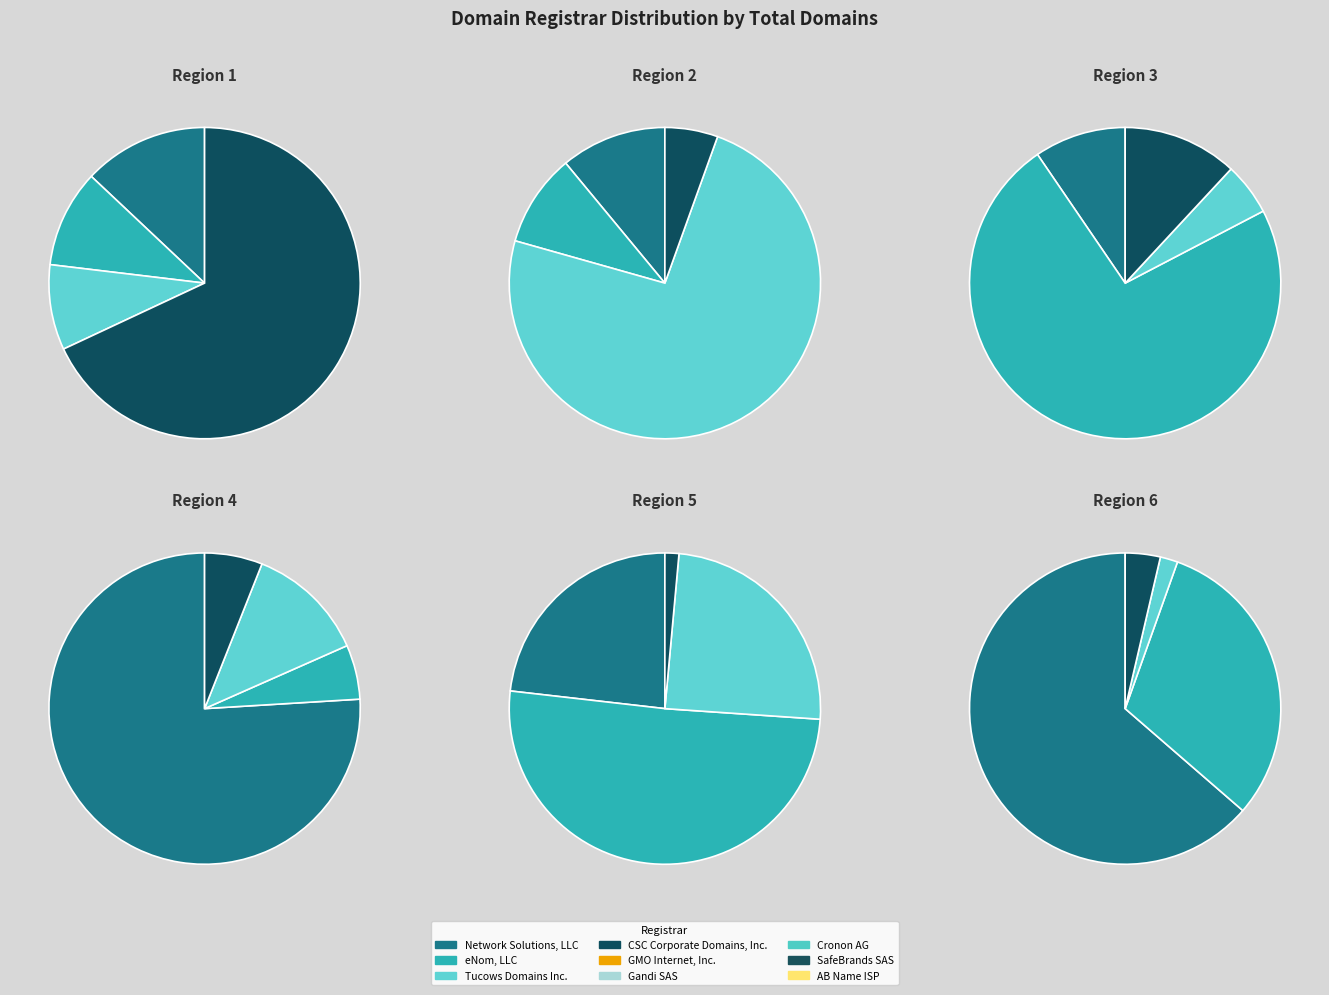

Which category accounts for the majority?

CSC Corporate Domains, Inc.